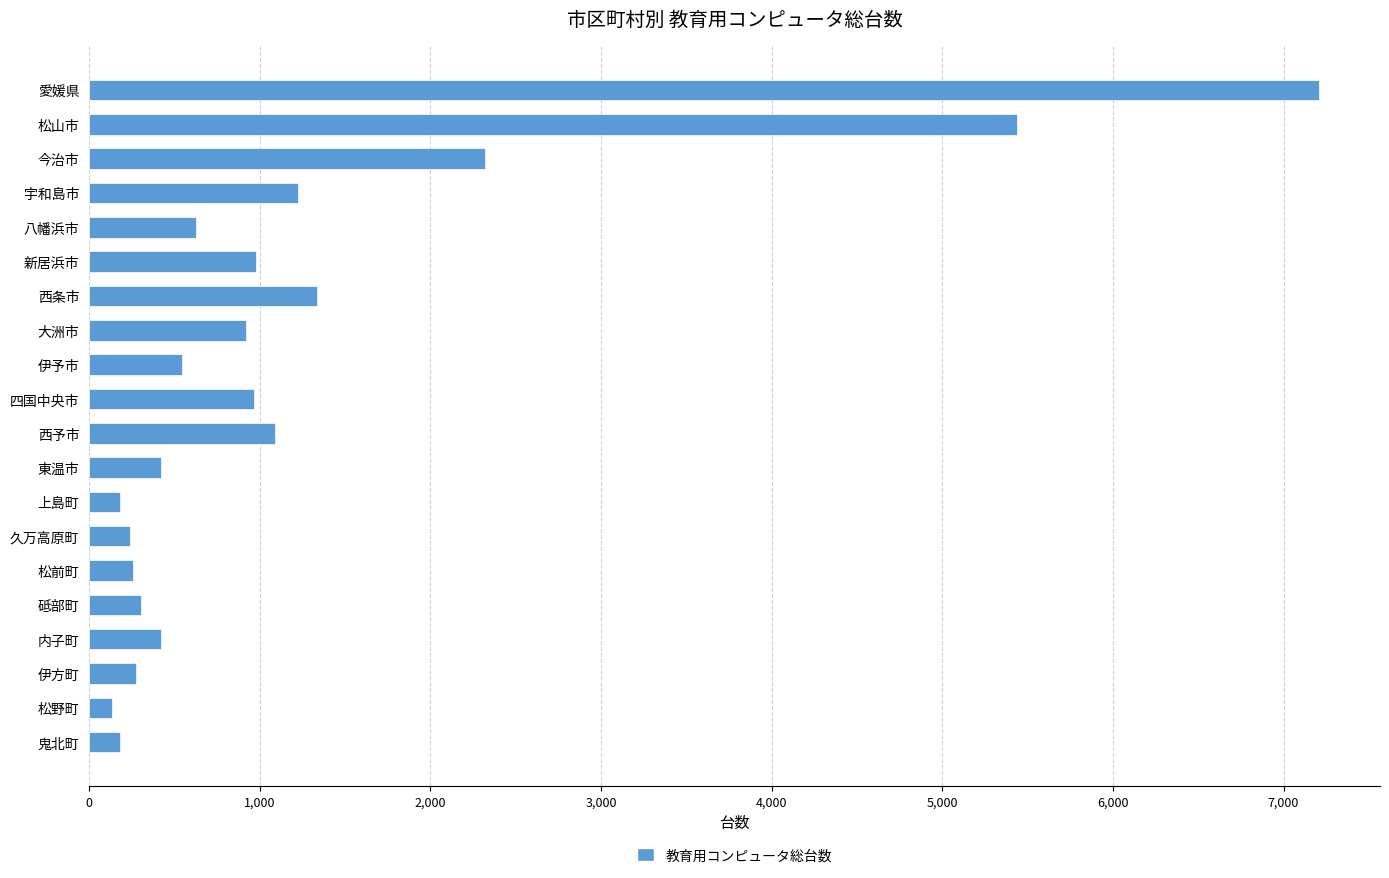

What is the difference between the maximum and minimum values?

7069